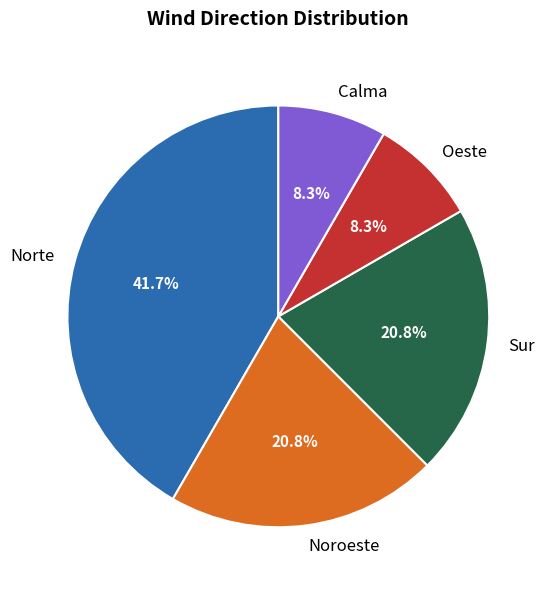

What is the largest slice in the pie chart?

Norte